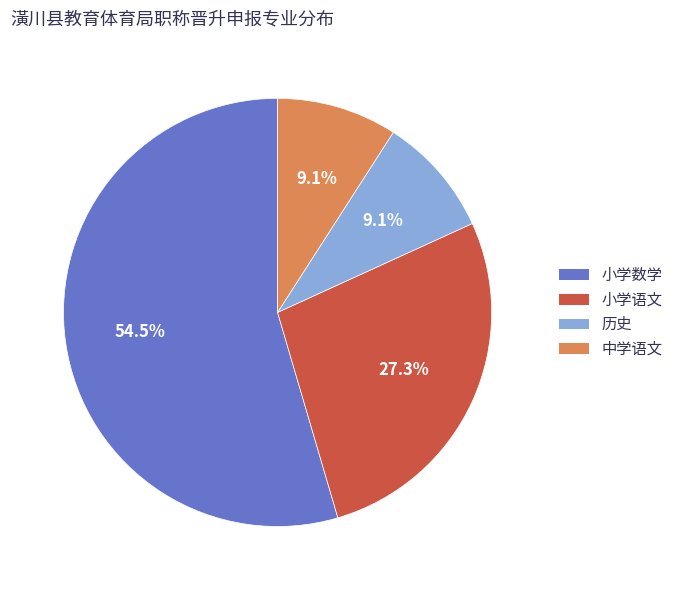

Between 中学语文 and 小学数学, which is larger?

小学数学